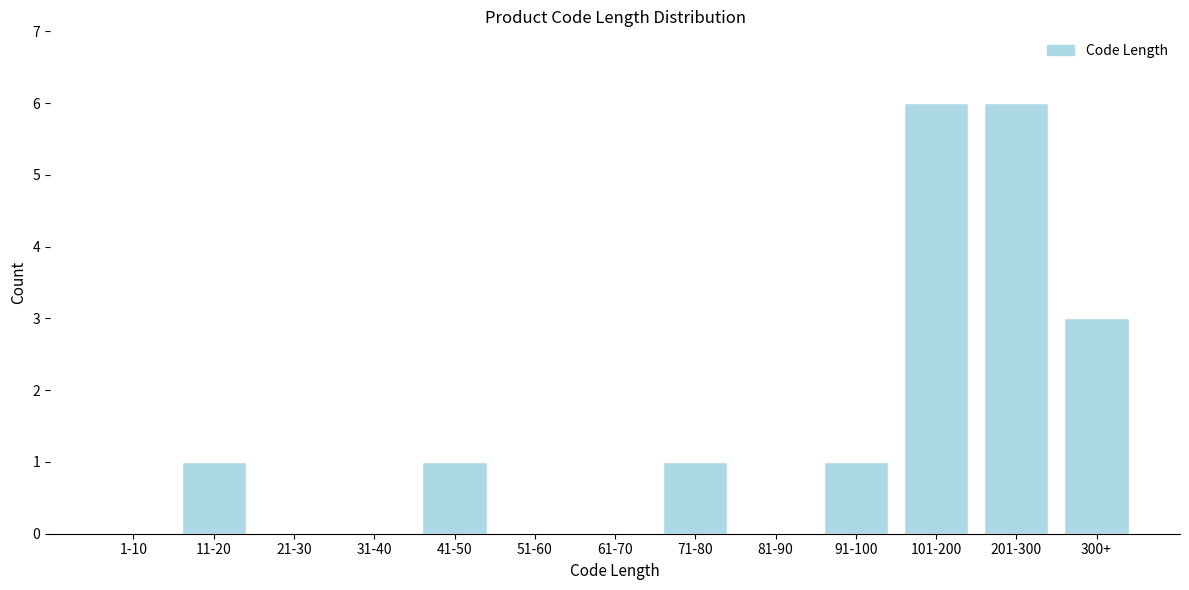

Reading left to right, what are all the values shown in this chart?

1-10=0	11-20=1	21-30=0	31-40=0	41-50=1	51-60=0	61-70=0	71-80=1	81-90=0	91-100=1	101-200=6	201-300=6	300+=3